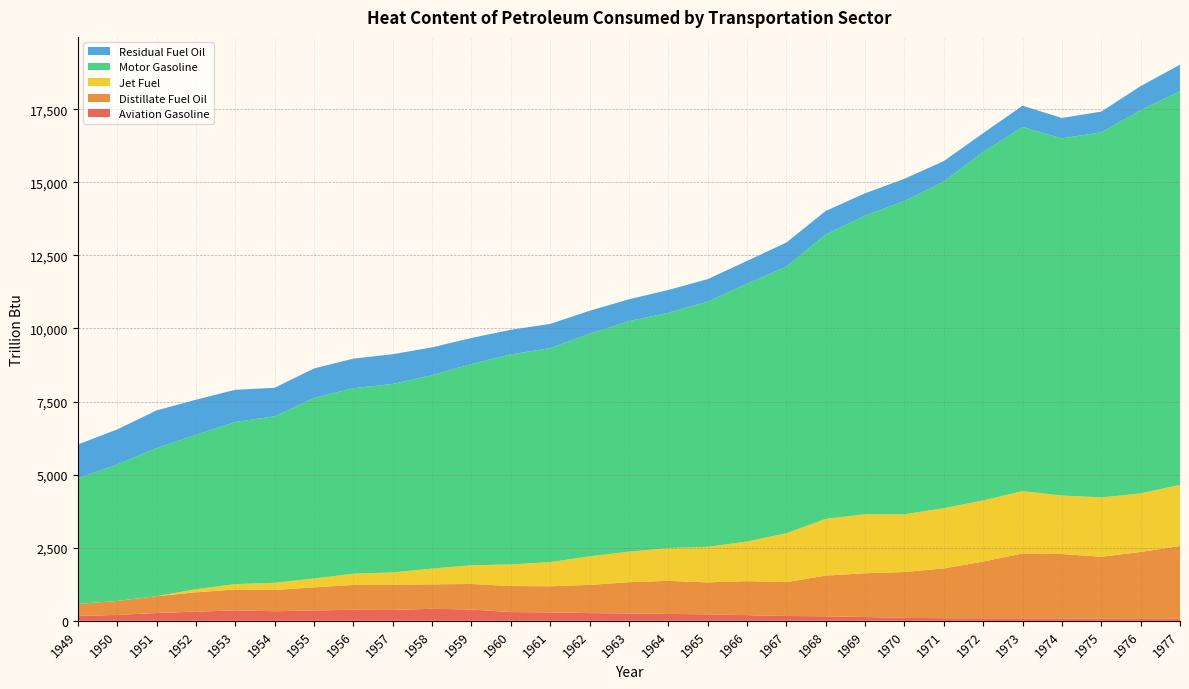

Reading left to right, transcribe all the data shown in this chart.

Aviation Gasoline: 171.6	199.5	267.3	313.0	357.0	328.0	354.1	376.6	370.6	411.3	385.8	297.9	290.4	262.9	253.2	235.0	221.6	194.1	166.1	154.6	129.0	100.5	90.3	85.4	83.4	81.9	71.0	67.5	70.3
Distillate Fuel Oil: 405.0	480.2	575.4	660.7	714.5	726.7	791.3	849.4	861.5	836.7	873.8	891.9	891.6	965.3	1067.4	1133.4	1093.3	1163.7	1157.9	1392.0	1498.5	1568.9	1700.6	1941.1	2222.0	2202.3	2121.0	2288.2	2488.7
Jet Fuel: 0.0	0.0	0.0	107.8	184.7	245.5	301.4	386.4	423.1	538.7	640.0	738.5	826.8	976.9	1043.7	1120.8	1214.5	1353.7	1670.2	1941.1	2016.8	1972.7	2060.8	2090.8	2131.2	2001.1	2029.1	2002.0	2090.4
Motor Gasoline: 4297.7	4664.3	5064.2	5280.9	5545.1	5694.4	6175.3	6343.4	6446.3	6616.7	6882.6	7182.5	7318.0	7608.9	7883.5	8049.6	8386.4	8818.8	9120.2	9726.1	10216.4	10716.5	11173.2	11918.3	12455.0	12216.5	12485.3	13107.3	13463.5
Residual Fuel Oil: 1156.0	1201.5	1288.9	1199.5	1100.0	976.4	1009.4	1012.8	1017.8	949.2	891.8	843.9	828.6	790.0	748.6	777.0	770.3	779.3	824.1	805.6	762.9	760.9	700.8	645.3	727.3	696.7	711.1	823.8	908.5